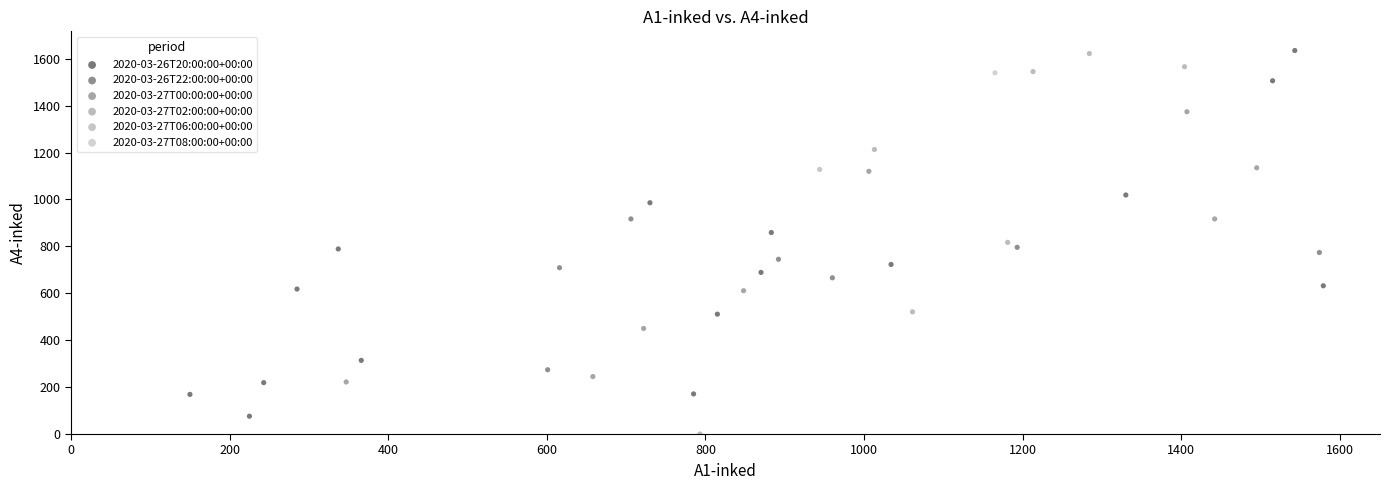

What are all the series names shown in the legend?

2020-03-26T20:00:00+00:00, 2020-03-26T22:00:00+00:00, 2020-03-27T00:00:00+00:00, 2020-03-27T02:00:00+00:00, 2020-03-27T06:00:00+00:00, 2020-03-27T08:00:00+00:00